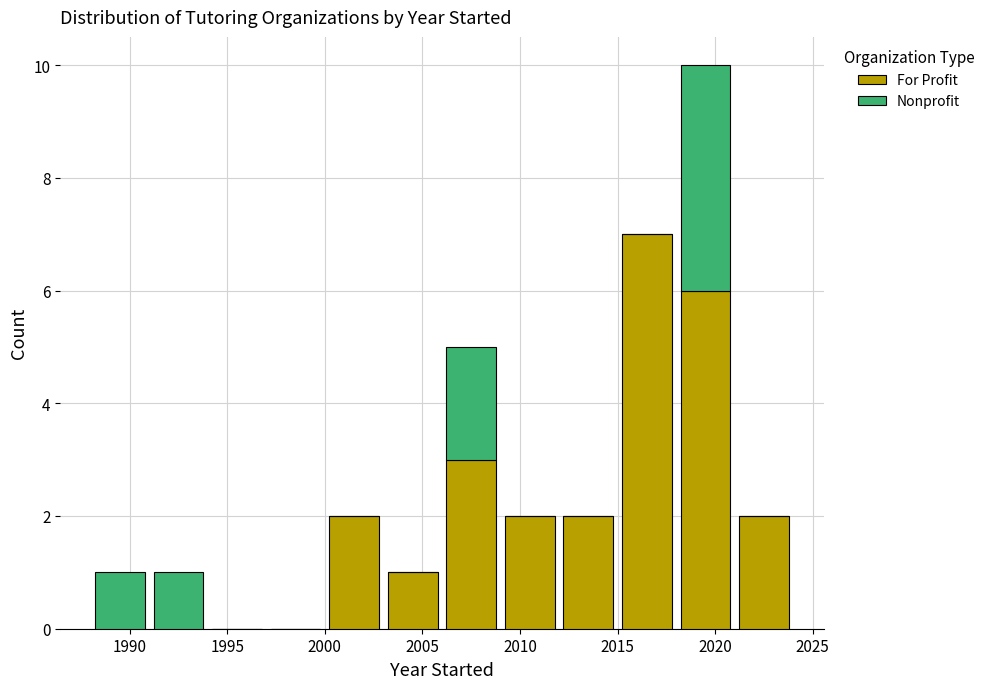

What is the total height of the stacked bar covering 2012 to 2015 on the x-axis? The values are not printed on the chart, so give them approximately, as read against the axis.

2